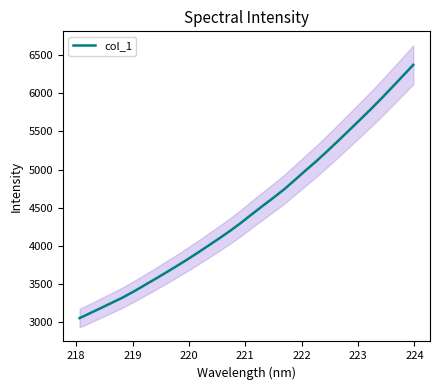

What is the maximum value shown in the chart?

6375.4